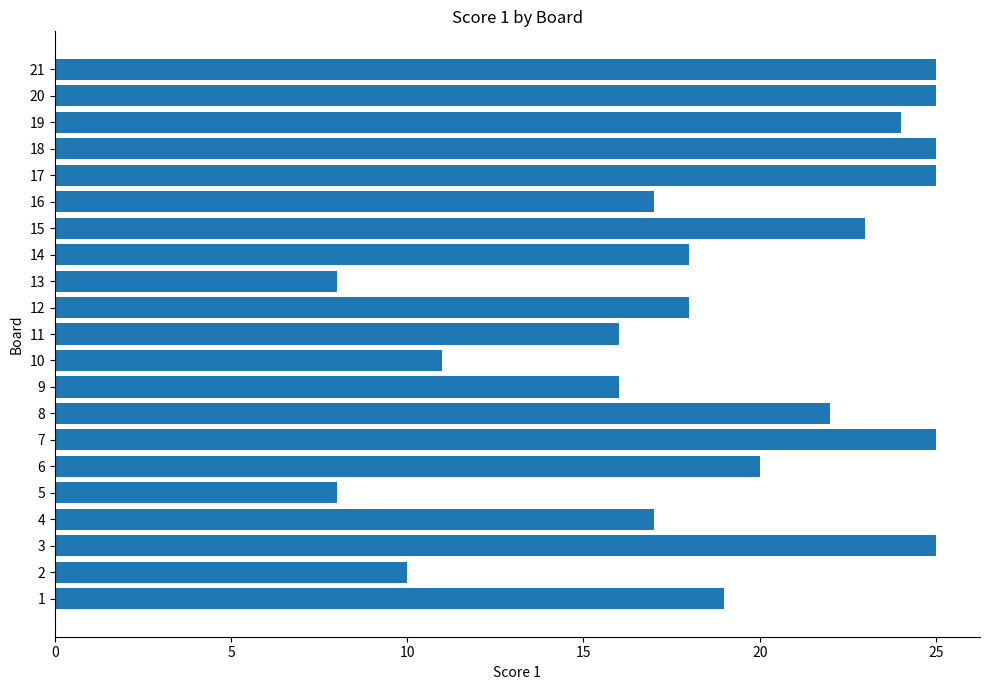

What is the minimum value shown in the chart?

8